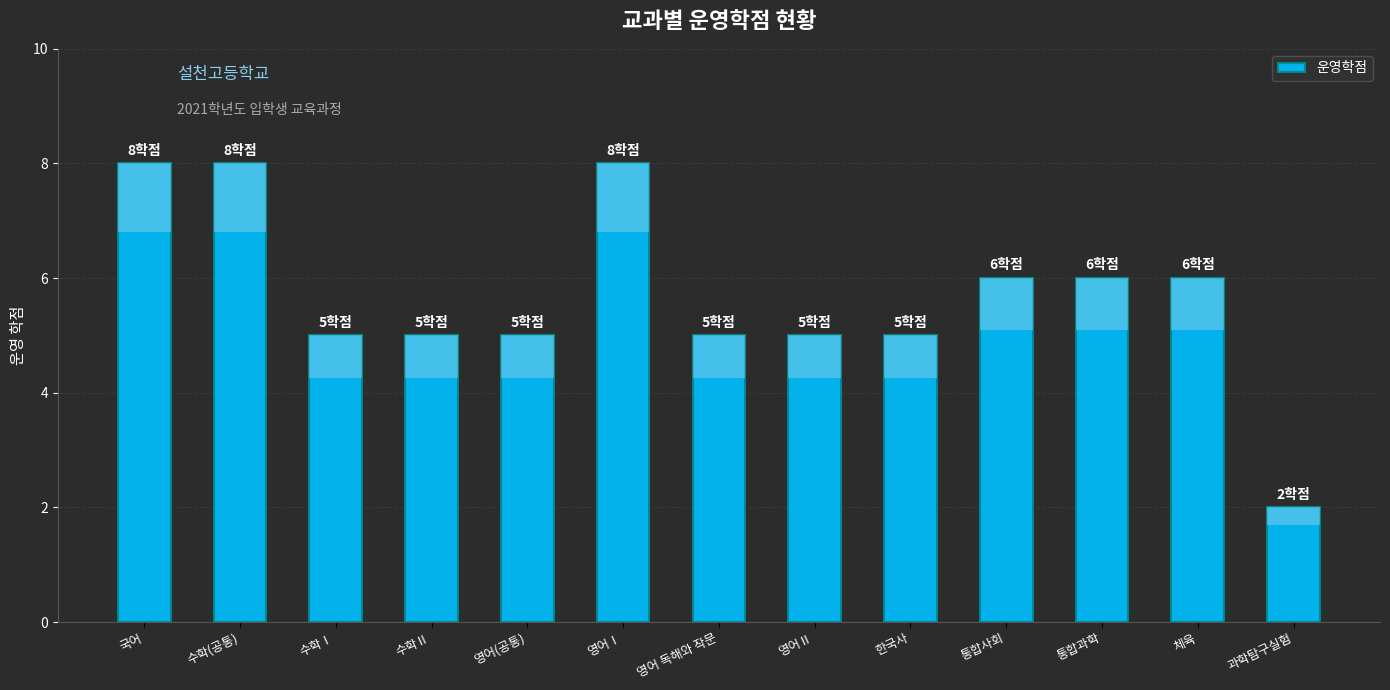

Reading right to left, list all the values displayed in this chart.

과학탐구실험=2	체육=6	통합과학=6	통합사회=6	한국사=5	영어Ⅱ=5	영어 독해와 작문=5	영어Ⅰ=8	영어(공통)=5	수학Ⅱ=5	수학Ⅰ=5	수학(공통)=8	국어=8